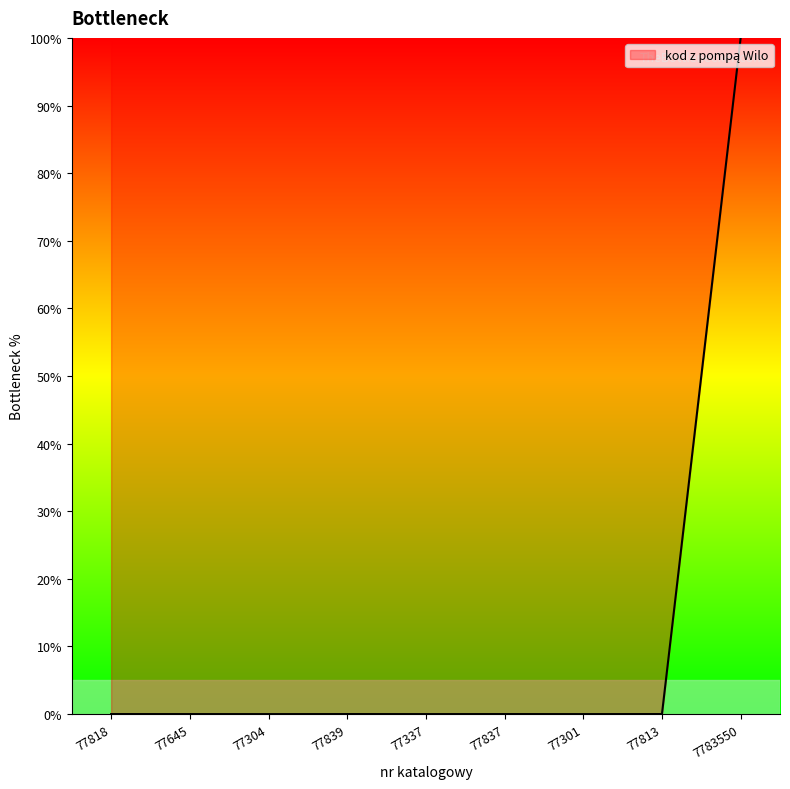

How many lines are shown in the chart?

1